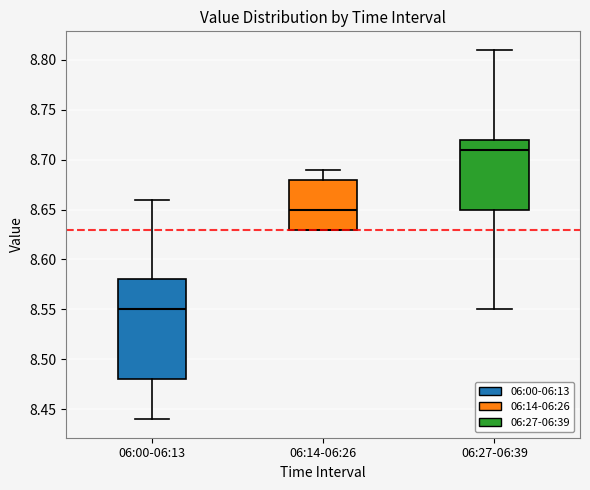

Which box is the tallest, from its lower edge to its upper edge?

06:00-06:13